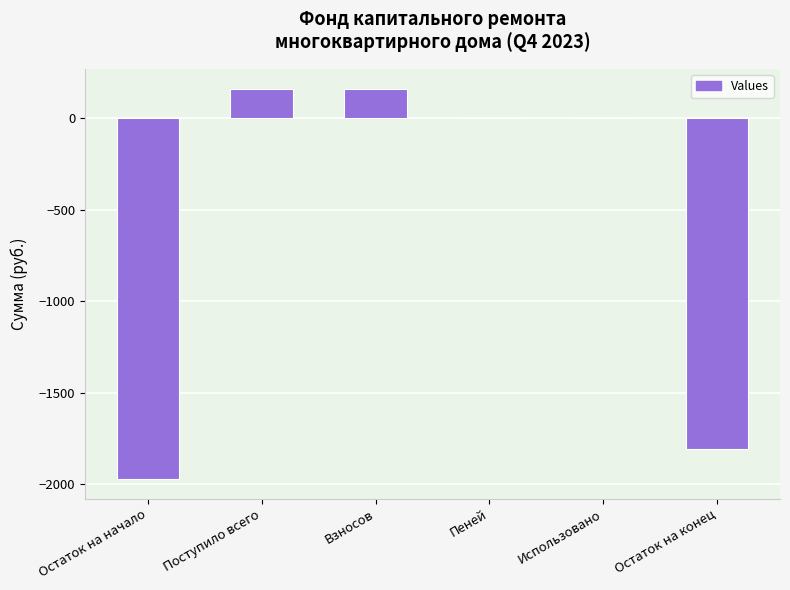

How many categories are shown in the chart?

6